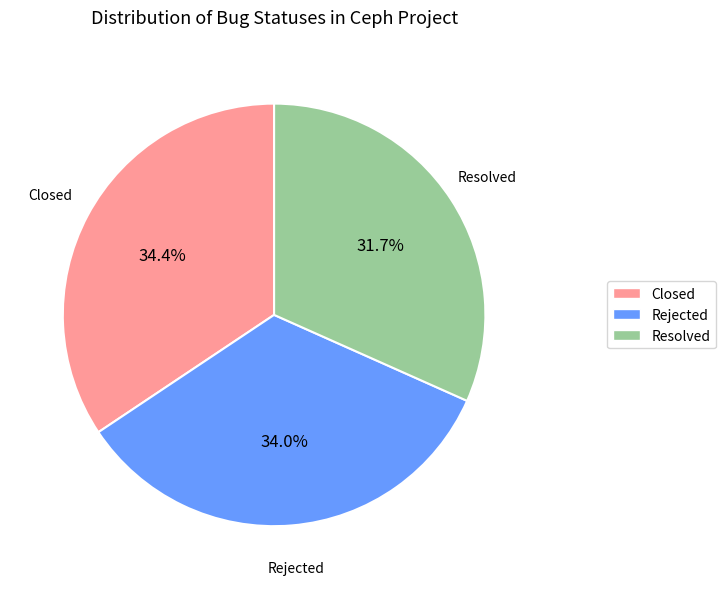

The Resolved slice represents 32% of the pie. True or false?

True